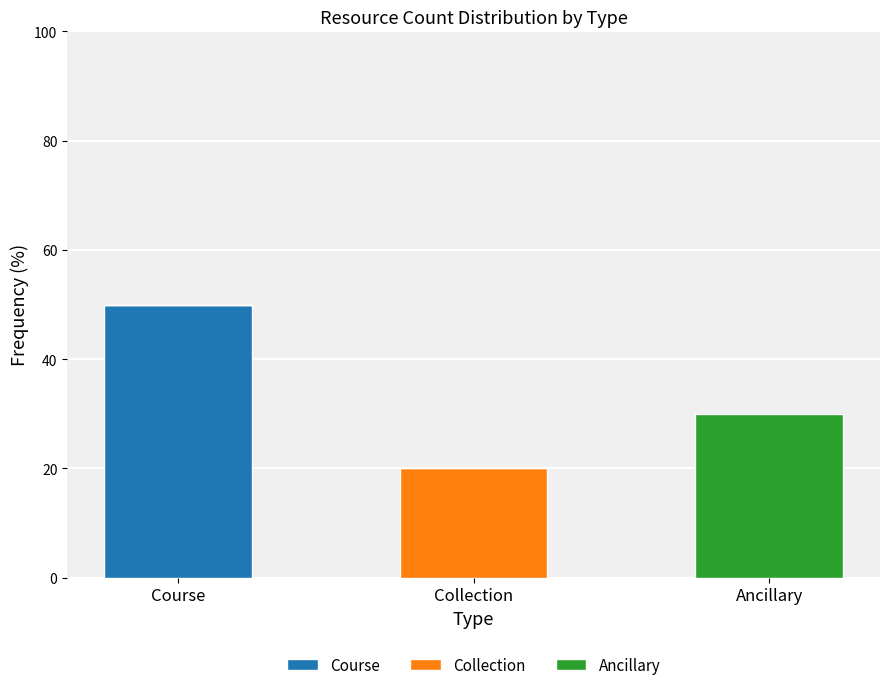

Which category has the highest value in the Course series?

Course